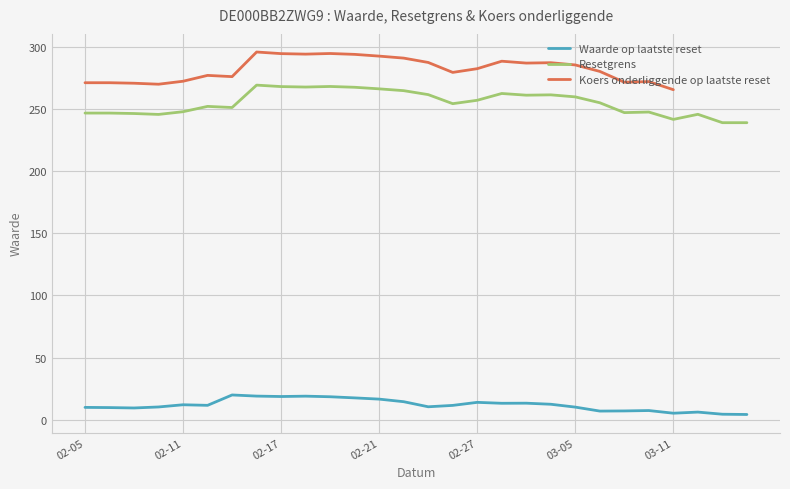

How many values in the Waarde op laatste reset series are below 11?

13